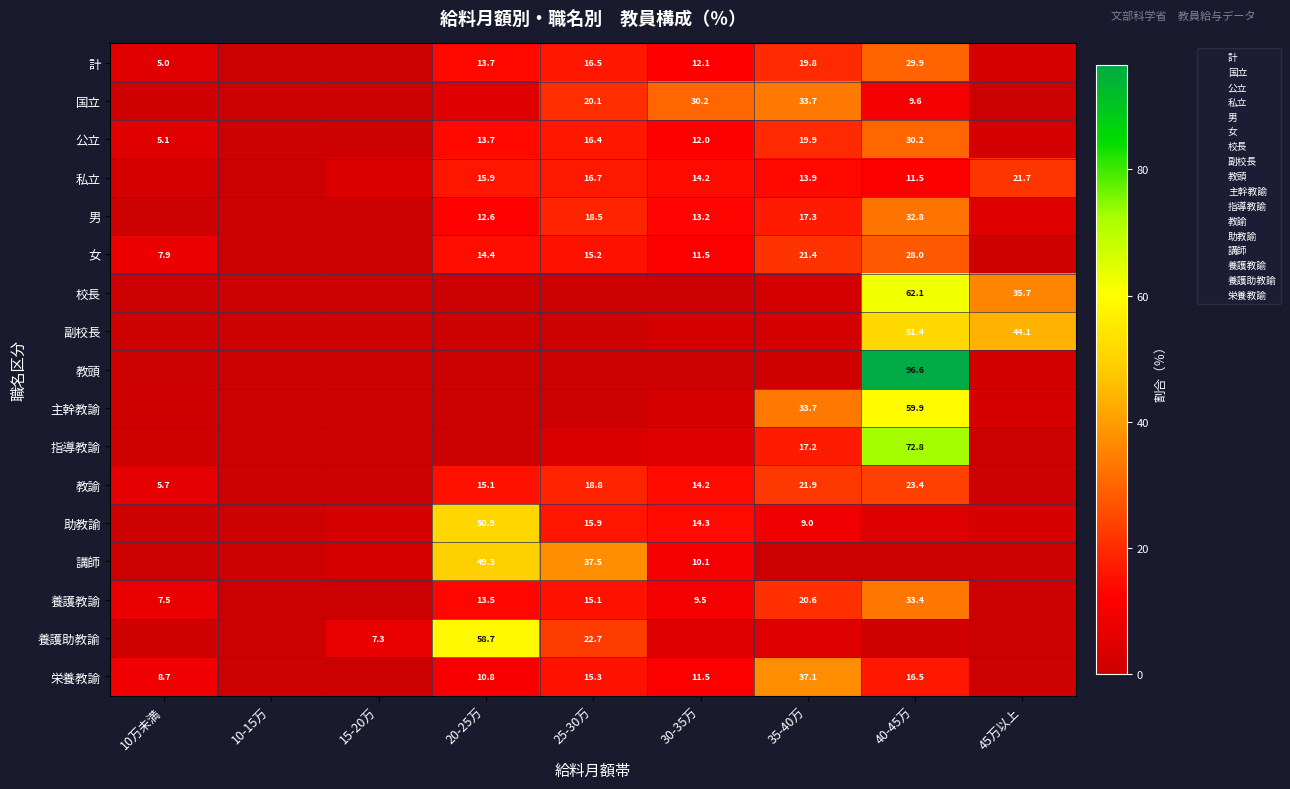

What is the difference between the 副校長 values at 10-15万 and 30-35万?

2.0